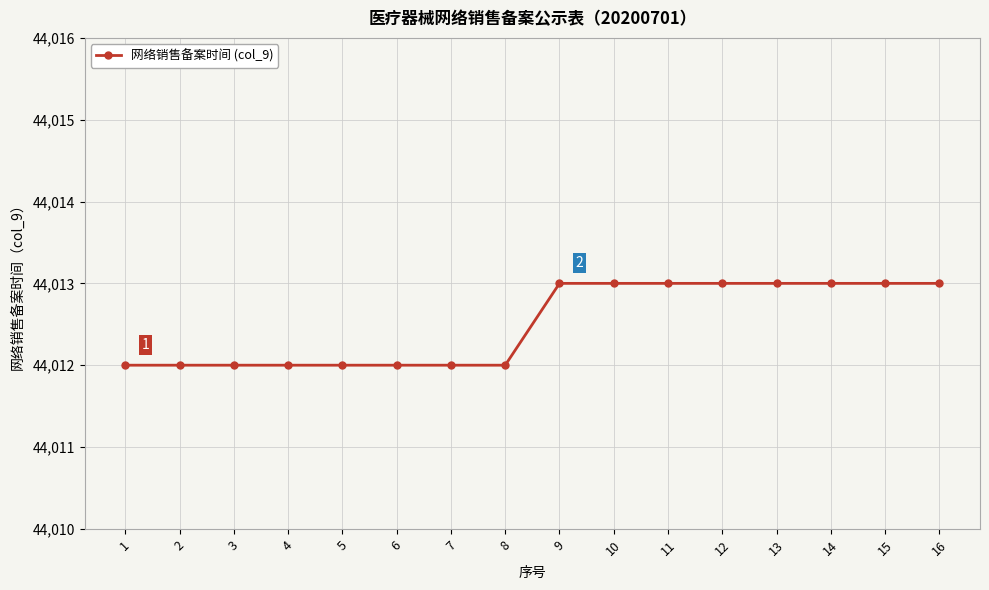

What is the sum of all values?

704200